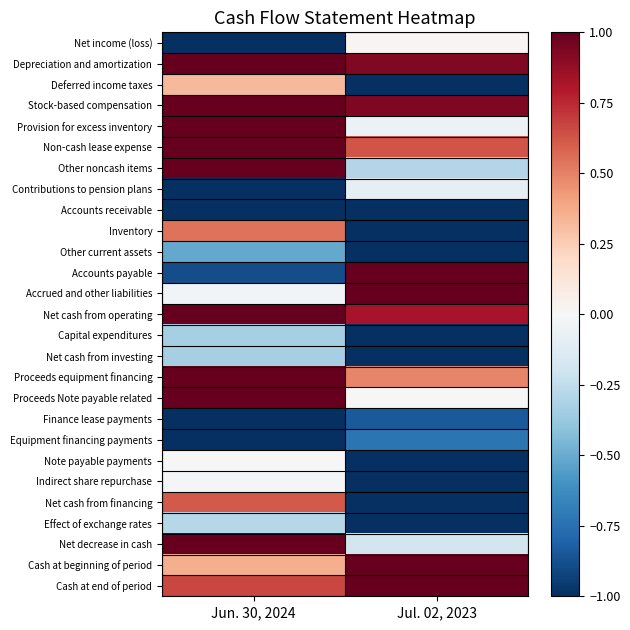

At Jun. 30, 2024, list the series in order from largest to smallest.

Depreciation and amortization, Stock-based compensation, Provision for excess inventory, Non-cash lease expense, Other noncash items, Net cash from operating, Proceeds equipment financing, Proceeds Note payable related, Net decrease in cash, Cash at end of period, Net cash from financing, Inventory, Cash at beginning of period, Deferred income taxes, Note payable payments, Indirect share repurchase, Accrued and other liabilities, Effect of exchange rates, Capital expenditures, Net cash from investing, Other current assets, Accounts payable, Accounts receivable, Net income (loss), Contributions to pension plans, Finance lease payments, Equipment financing payments